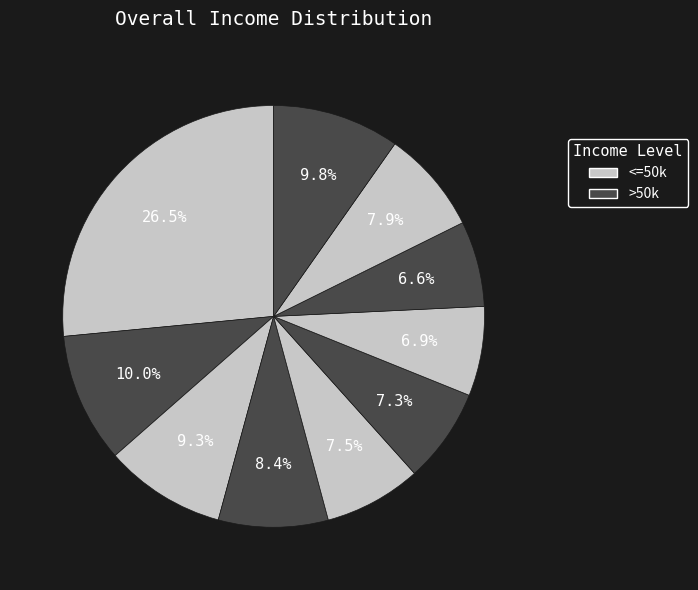

Count the number of slices in the pie.

10